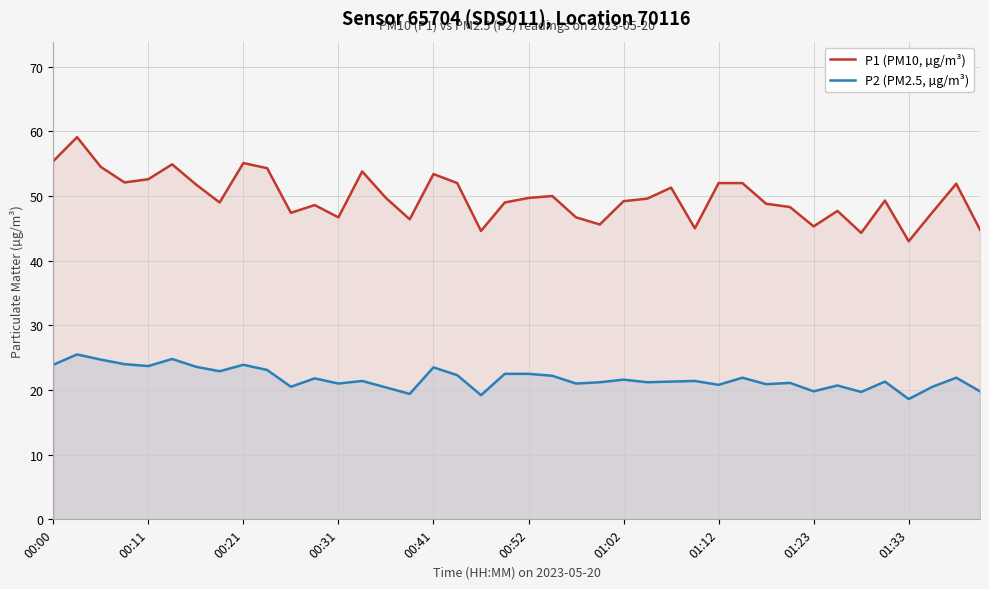

Which series has the largest total across all categories?

P1 (PM10, µg/m³)